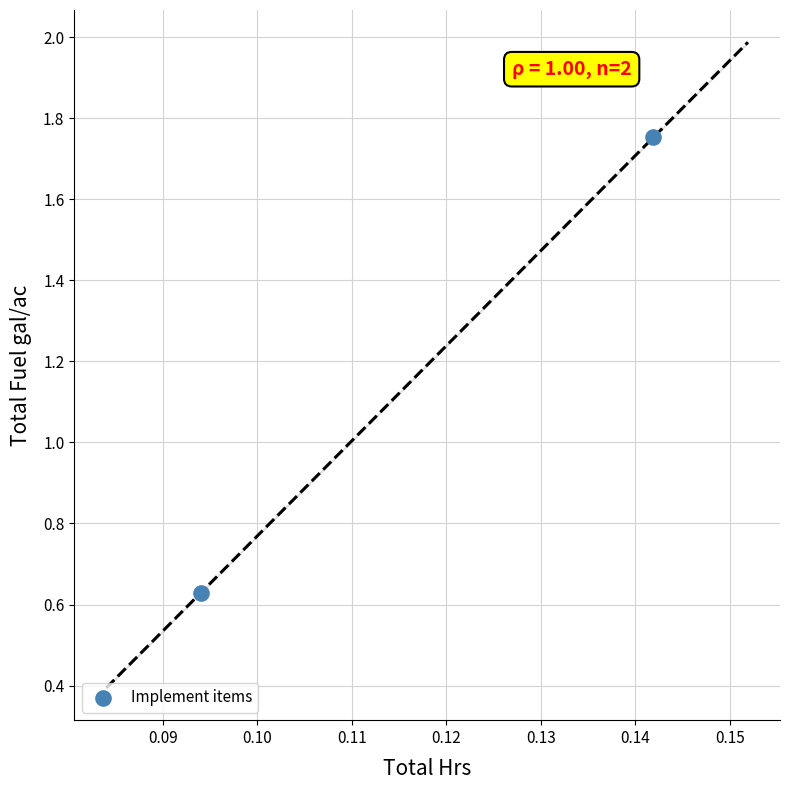

What is the average Y value?

1.2